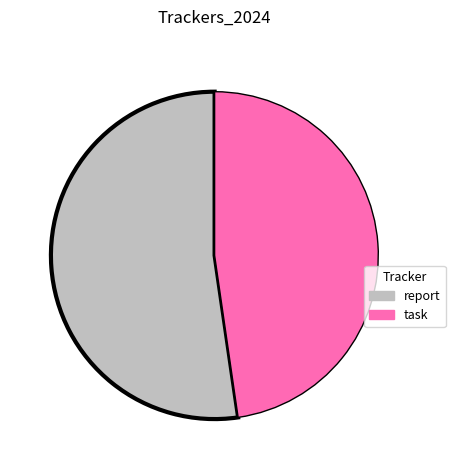

Which category has the biggest portion of the pie?

report